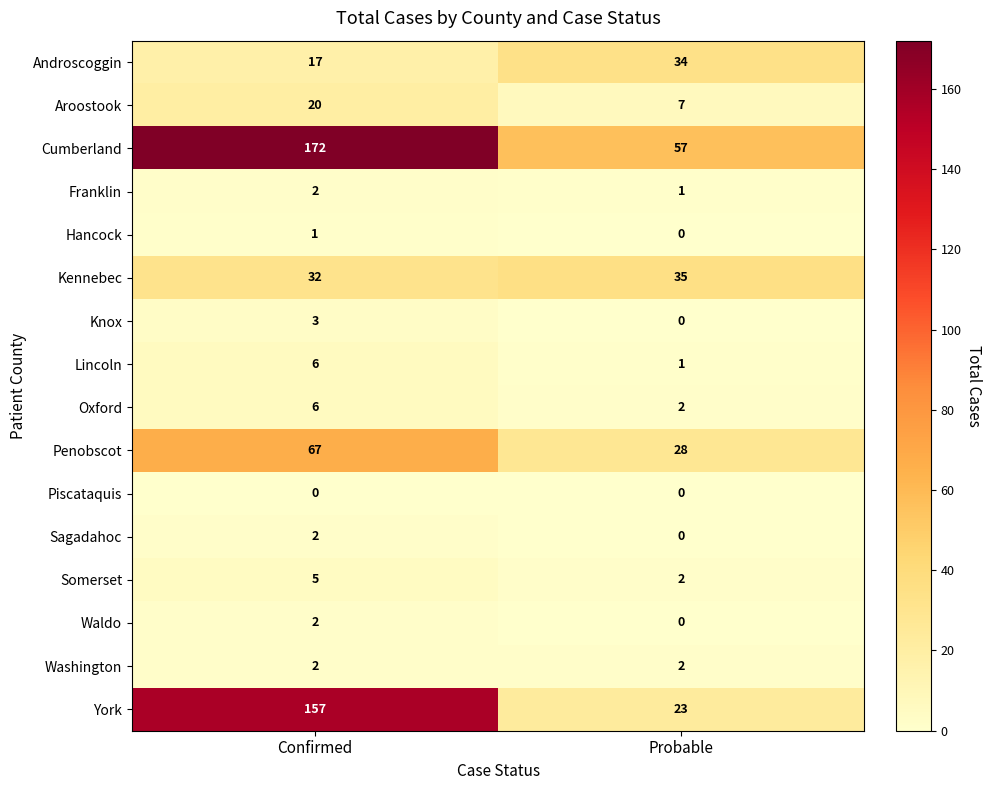

The value of Washington at Confirmed is 4. True or false?

False